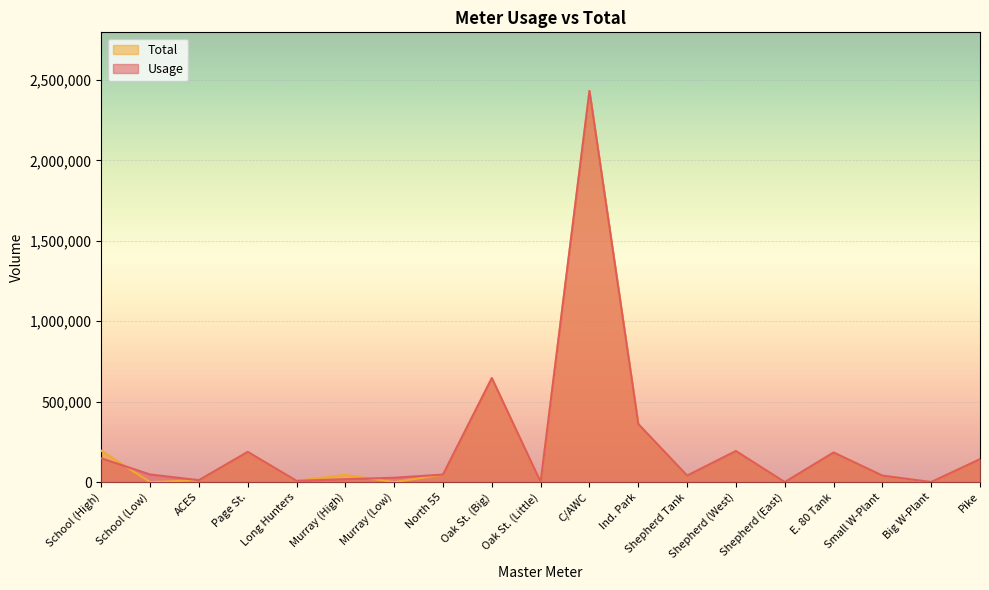

Which series changed the most between School (High) and Murray (High)?

Total